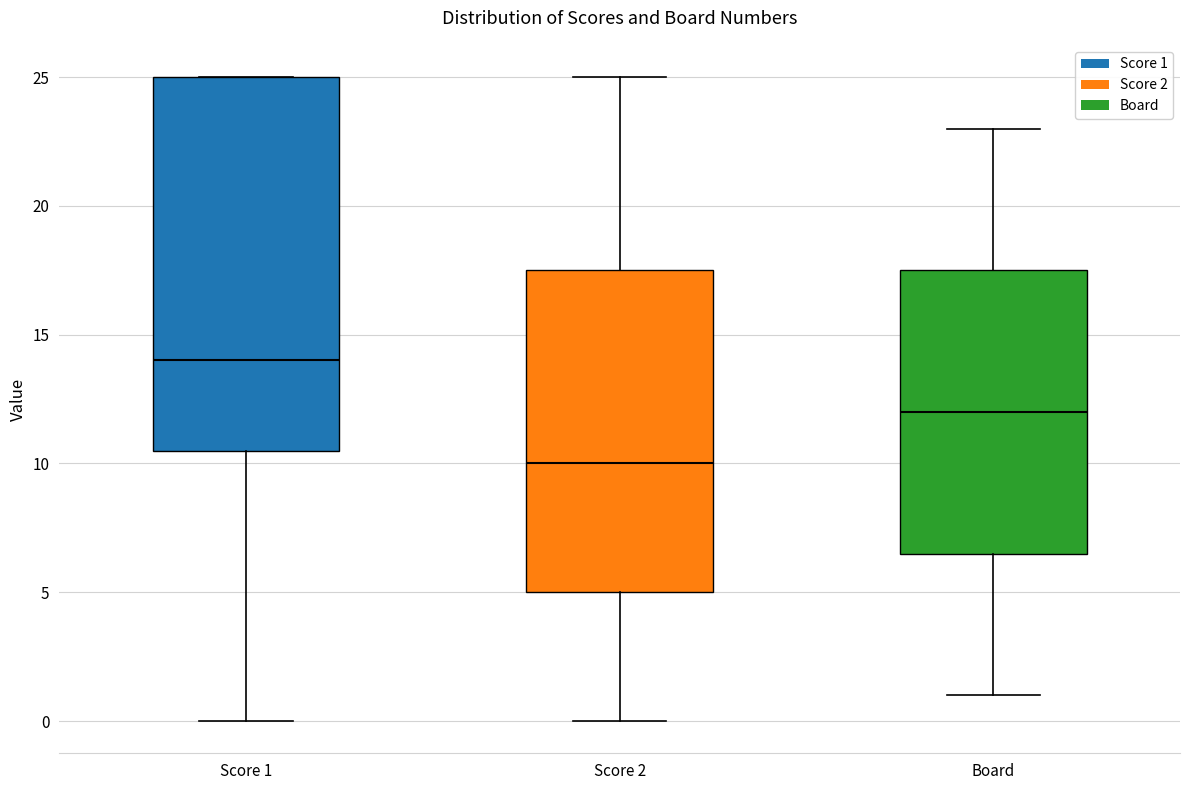

Reading left to right, transcribe this box plot: for each box, give where its median line is, the range the box spans, and where its two whiskers end, as read against the y-axis. The values are not printed on the chart, so give them approximately, as read against the axis.

Score 1: median 14.0, box 10.5 to 25.0, whiskers 0.0 to 25.0
Score 2: median 10.0, box 5.0 to 17.5, whiskers 0.0 to 25.0
Board: median 12.0, box 6.5 to 17.5, whiskers 1.0 to 23.0